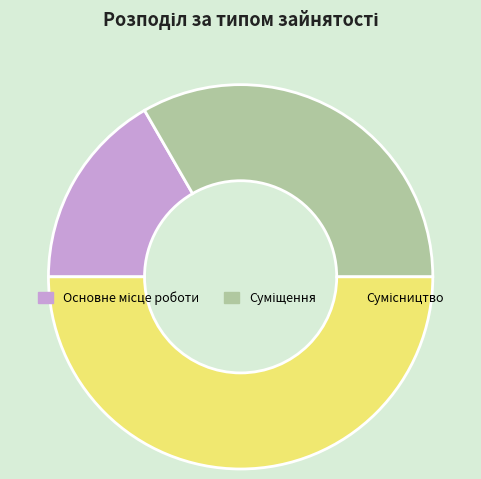

What percentage is the Основне місце роботи slice, to the nearest percent?

17%